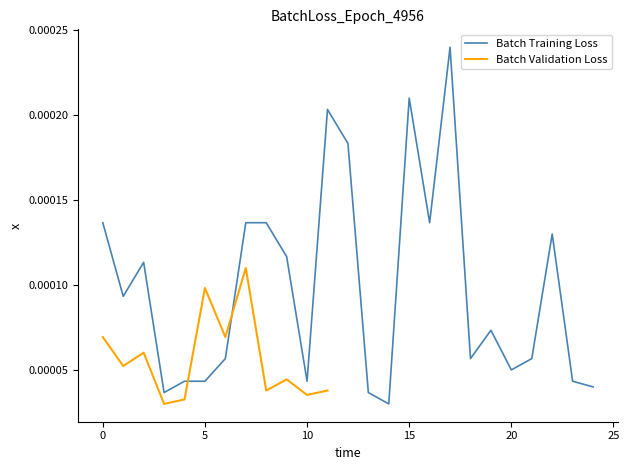

The value at 9 is 0.0. True or false?

False